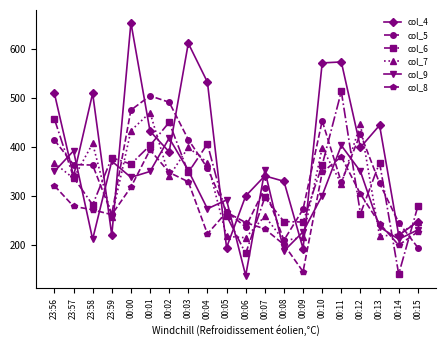

What is the difference between the second highest and second lowest values in the col_8 series?

180